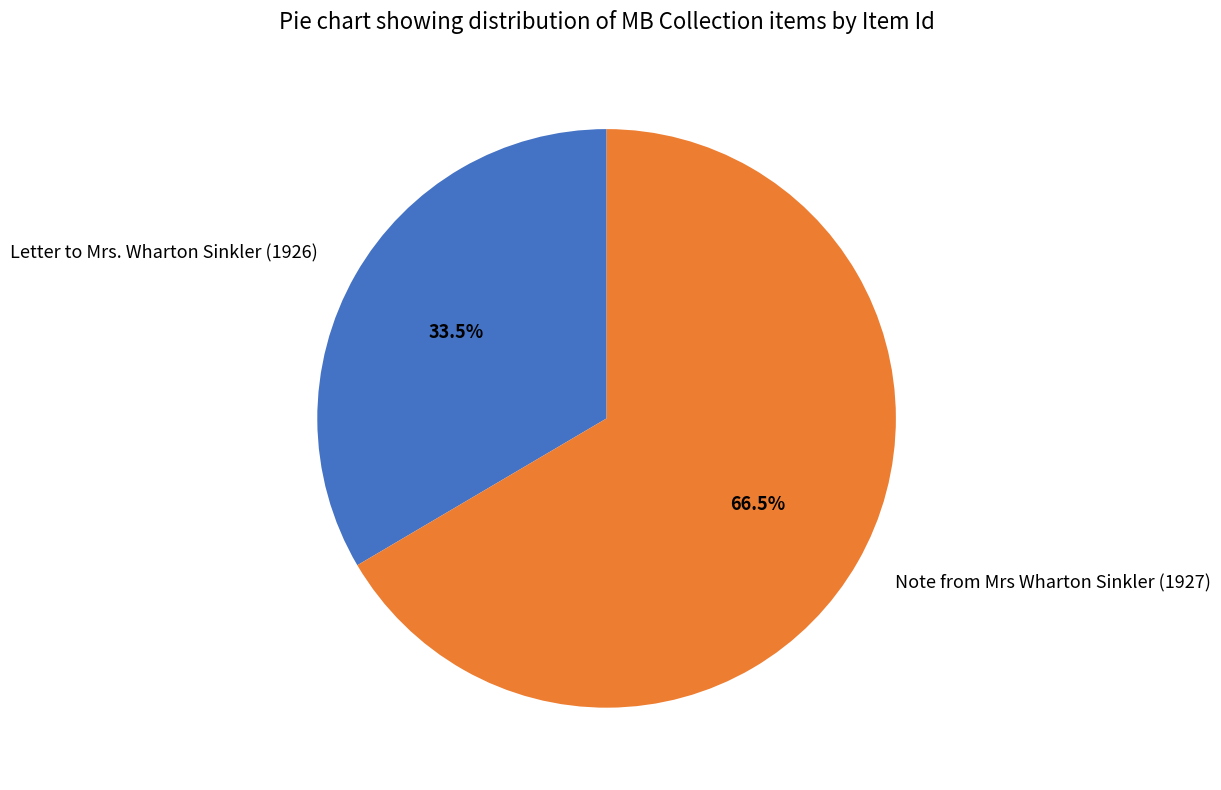

To the nearest percent, what is the difference between the largest and smallest slice percentages?

33%